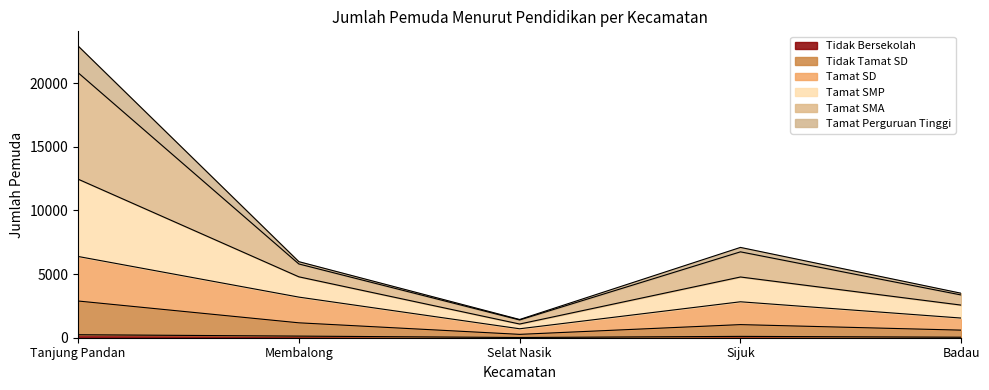

Where is the first local minimum for Tamat SMA?

Selat Nasik